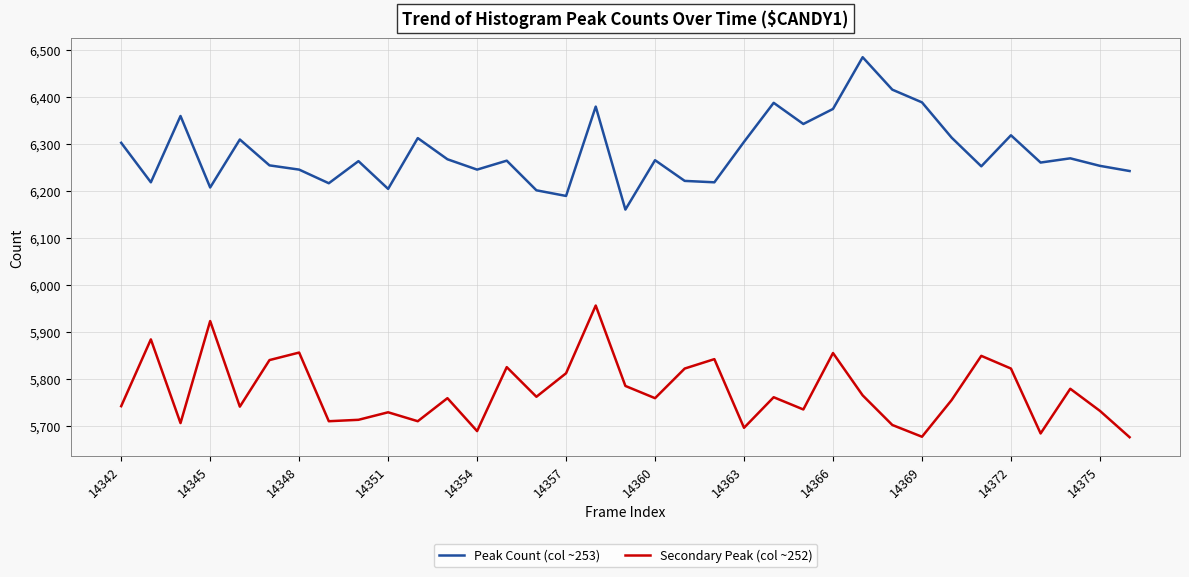

Which series has the largest total across all categories?

Peak Count (col ~253)